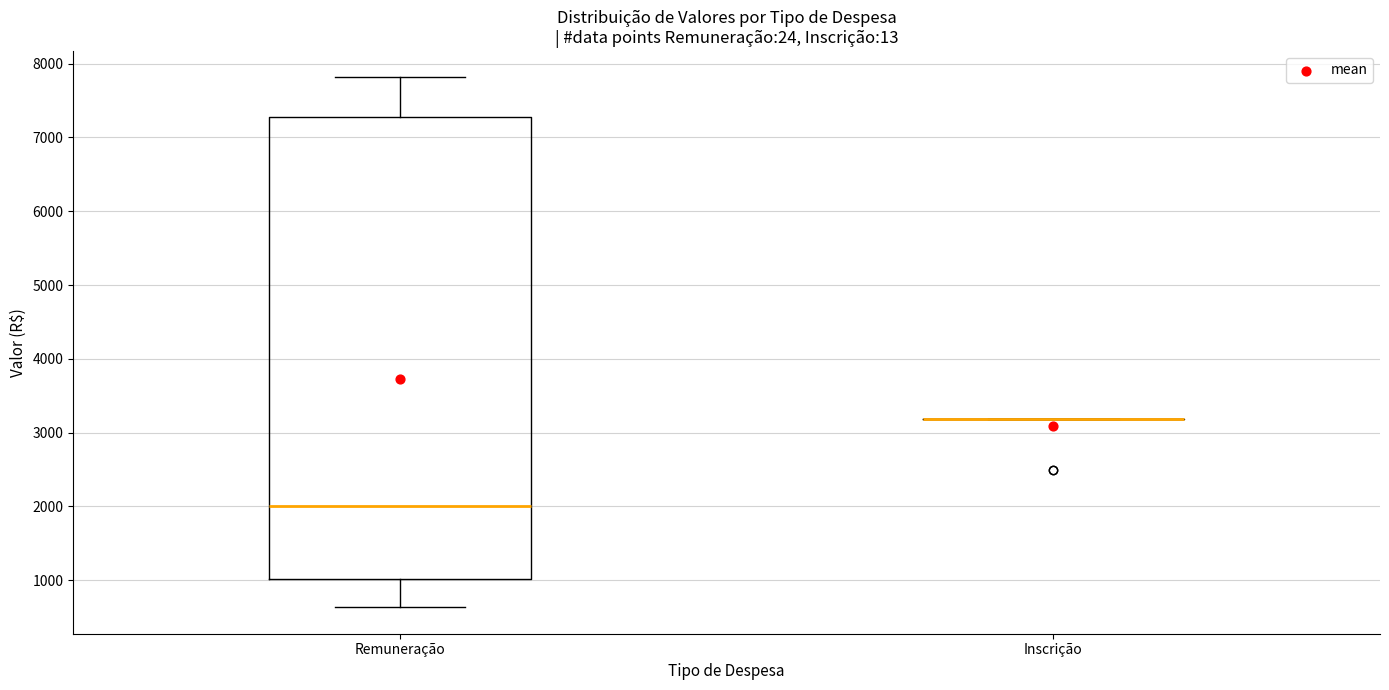

Which box is the tallest, from its lower edge to its upper edge?

Remuneração